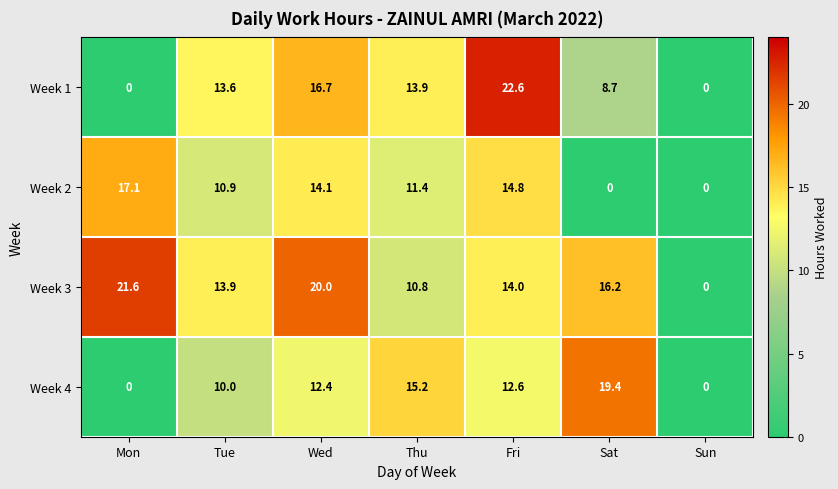

What is the difference between the Week 2 values at Wed and Sat?

14.1